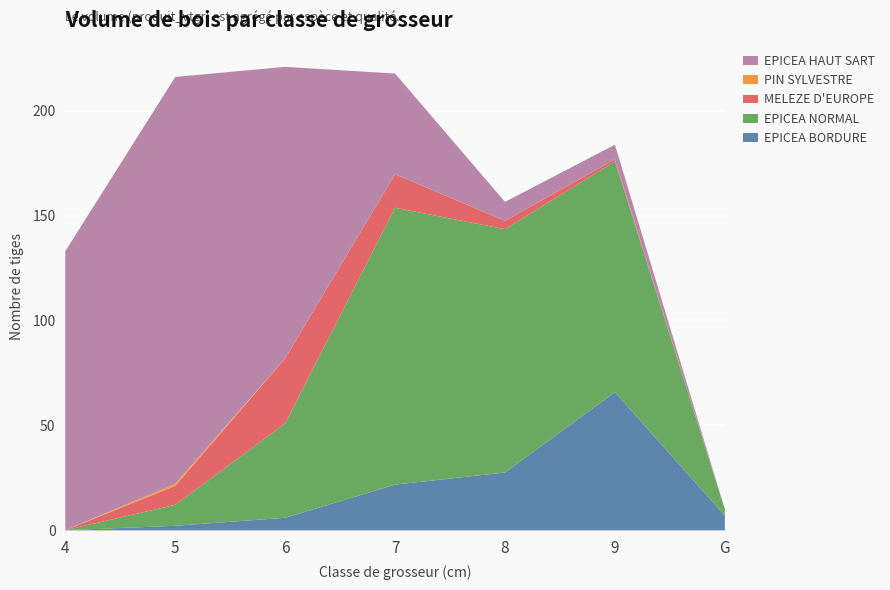

Reading left to right, extract all data points from this chart.

EPICEA BORDURE: 0.0	2.1	5.9	21.7	27.5	65.8	7.0
EPICEA NORMAL: 0.0	10.0	45.0	132.0	116.0	110.0	3.0
MELEZE D'EUROPE: 0.0	9.0	31.0	16.0	4.0	1.0	0.0
PIN SYLVESTRE: 0.0	1.0	0.0	0.0	0.0	0.0	0.0
EPICEA HAUT SART: 133.0	194.0	139.0	48.0	9.0	7.0	0.0